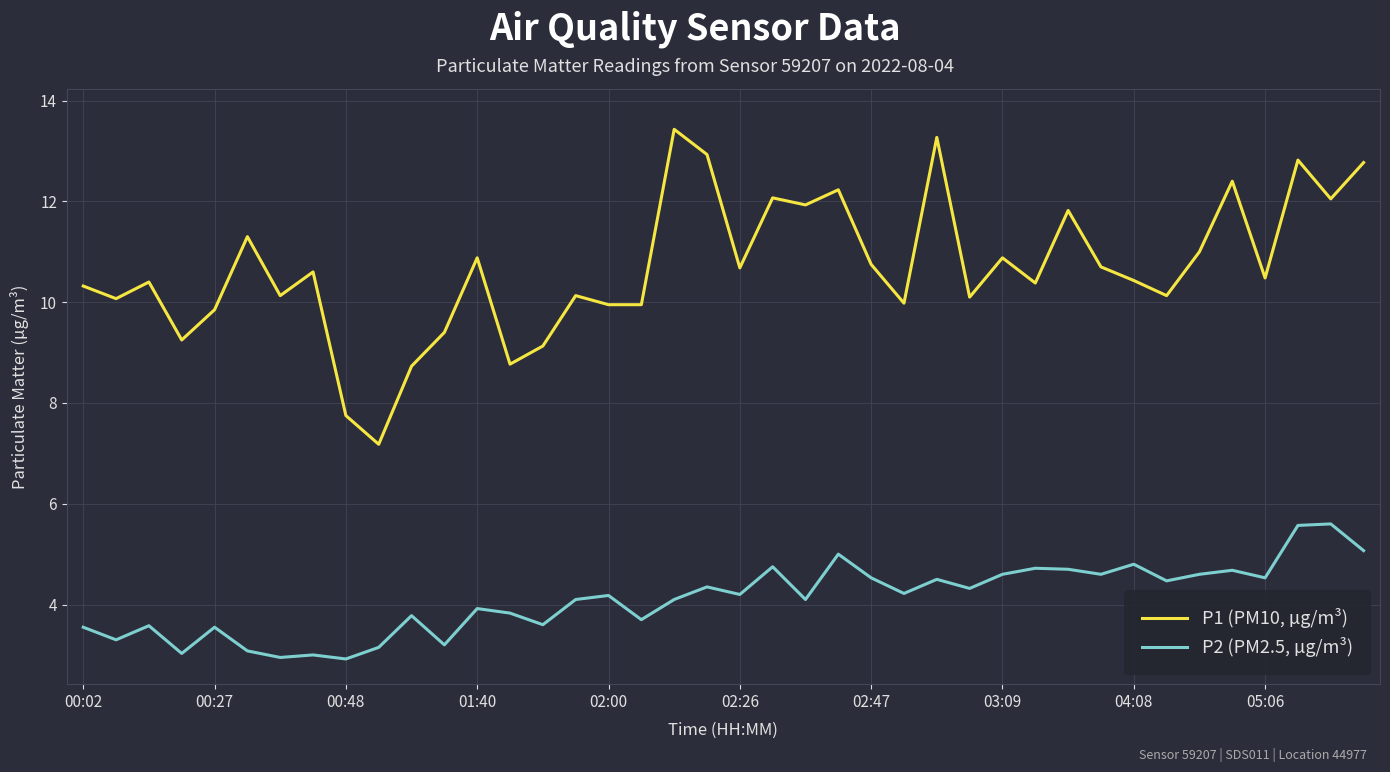

True or false: P2 (PM2.5, µg/m³) and P1 (PM10, µg/m³) cross at least once.

False